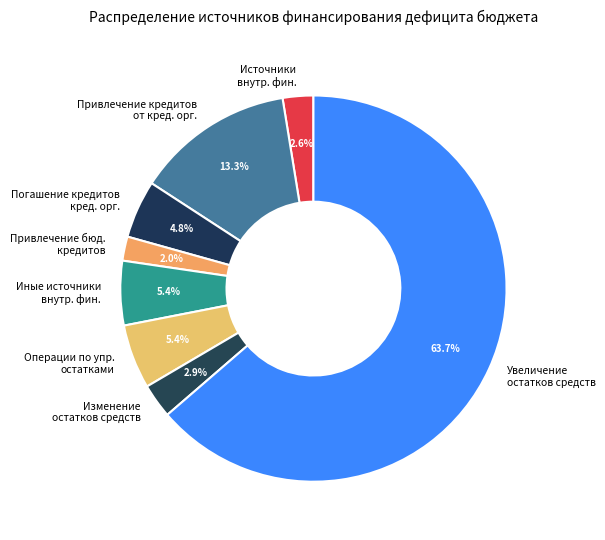

What is the smallest slice in the pie chart?

Привлечение бюд. кредитов